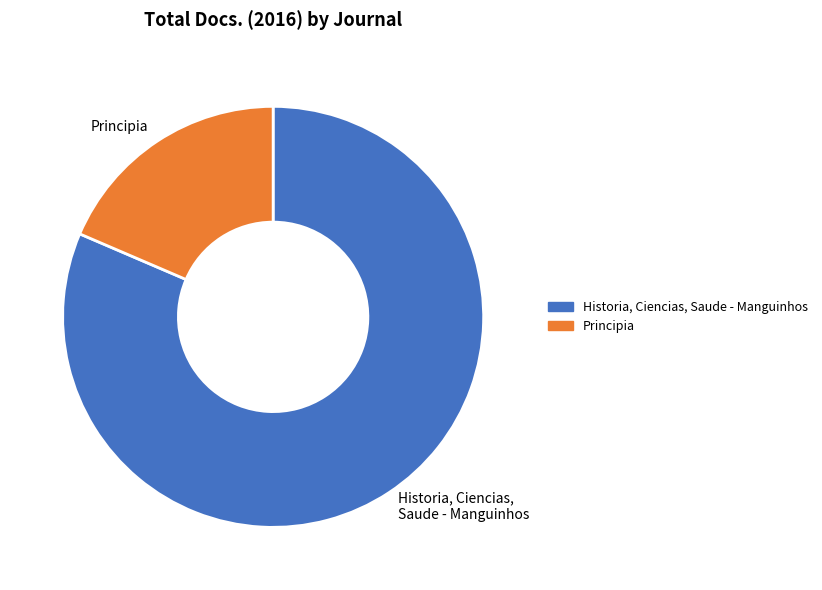

Combined, do Principia and Historia, Ciencias, Saude - Manguinhos account for over 50%?

Yes